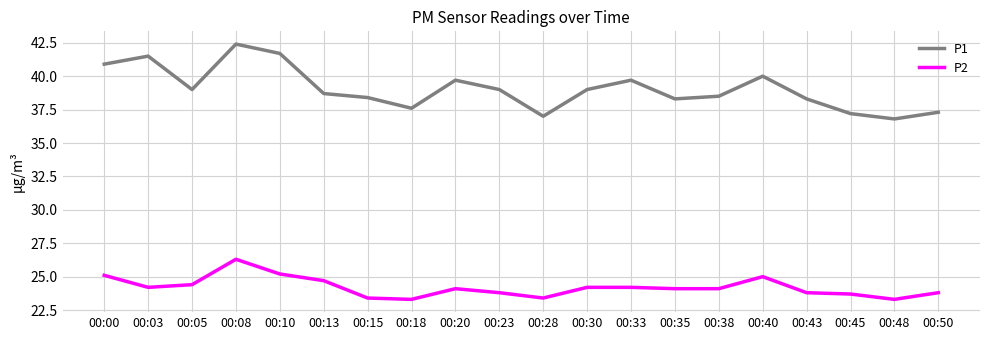

Between 00:00 and 00:18, which series saw the biggest shift?

P1